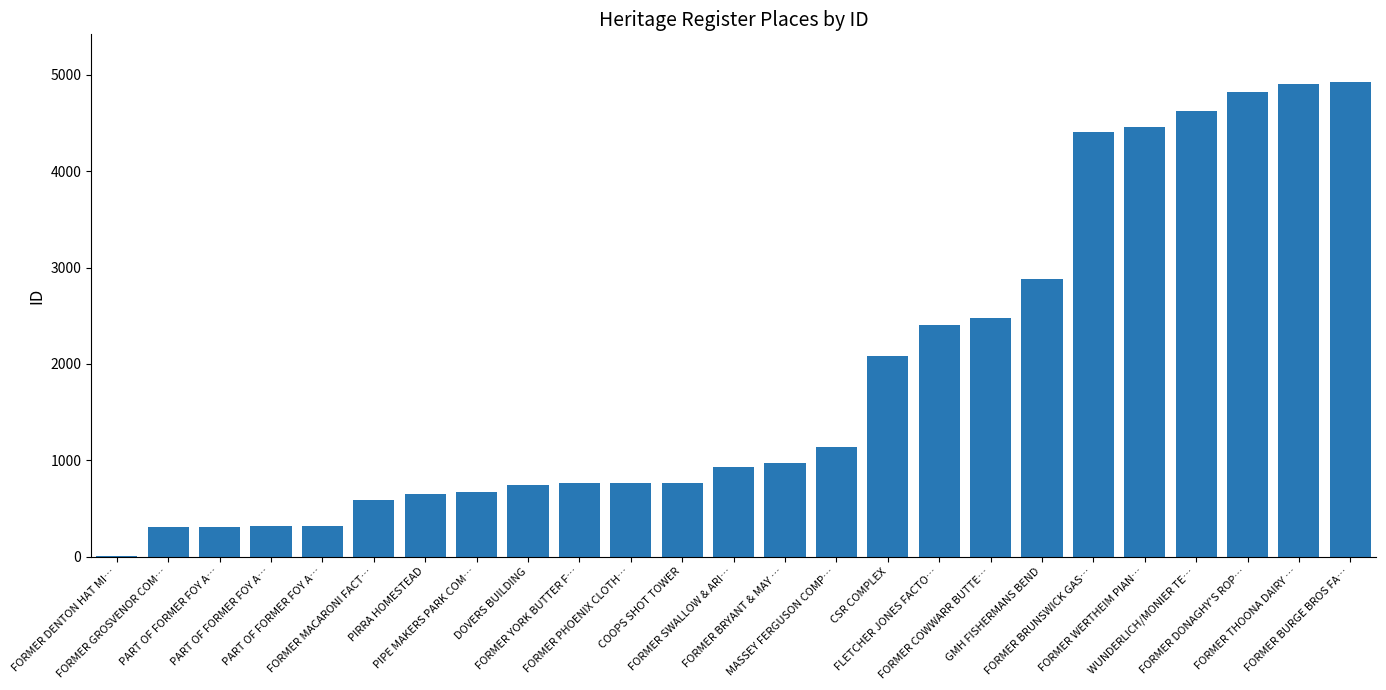

Reading right to left, extract all data points from this chart.

FORMER BURGE BROS FA…=4928	FORMER THOONA DAIRY …=4908	FORMER DONAGHY'S ROP…=4819	WUNDERLICH/MONIER TE…=4626	FORMER WERTHEIM PIAN…=4454	FORMER BRUNSWICK GAS…=4407	GMH FISHERMANS BEND=2882	FORMER COWWARR BUTTE…=2477	FLETCHER JONES FACTO…=2409	CSR COMPLEX=2077	MASSEY FERGUSON COMP…=1139	FORMER BRYANT & MAY …=975	FORMER SWALLOW & ARI…=930	COOPS SHOT TOWER=768	FORMER PHOENIX CLOTH…=765	FORMER YORK BUTTER F…=762	DOVERS BUILDING=744	PIPE MAKERS PARK COM…=670	PIRRA HOMESTEAD=647	FORMER MACARONI FACT…=592	PART OF FORMER FOY A…=314	PART OF FORMER FOY A…=313	PART OF FORMER FOY A…=312	FORMER GROSVENOR COM…=310	FORMER DENTON HAT MI…=7